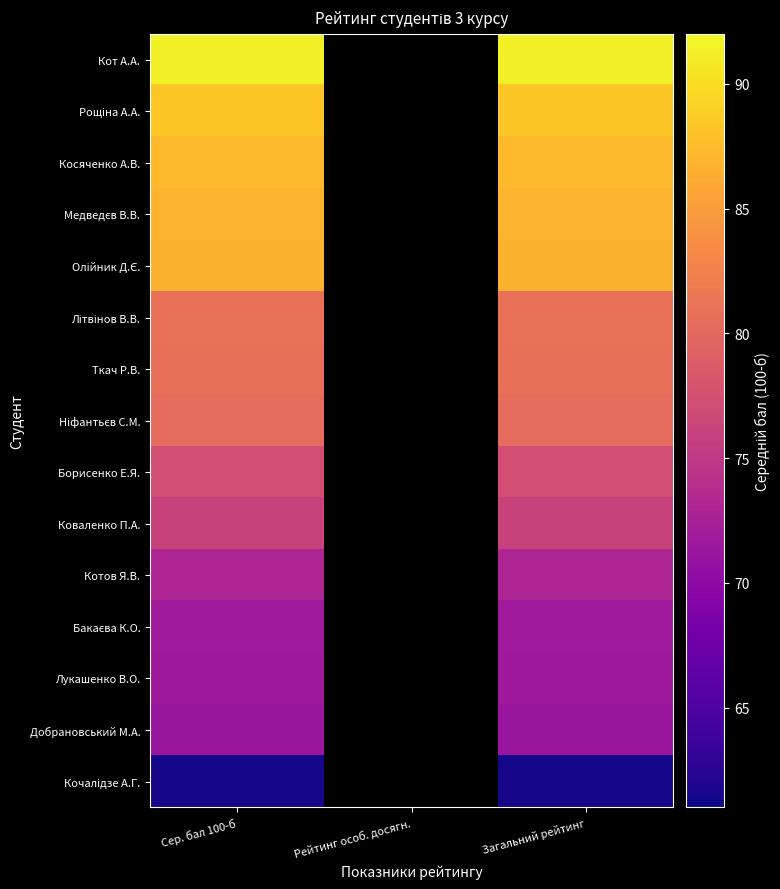

At which label is Літвінов В.В. closest to 80?

Сер. бал 100-б